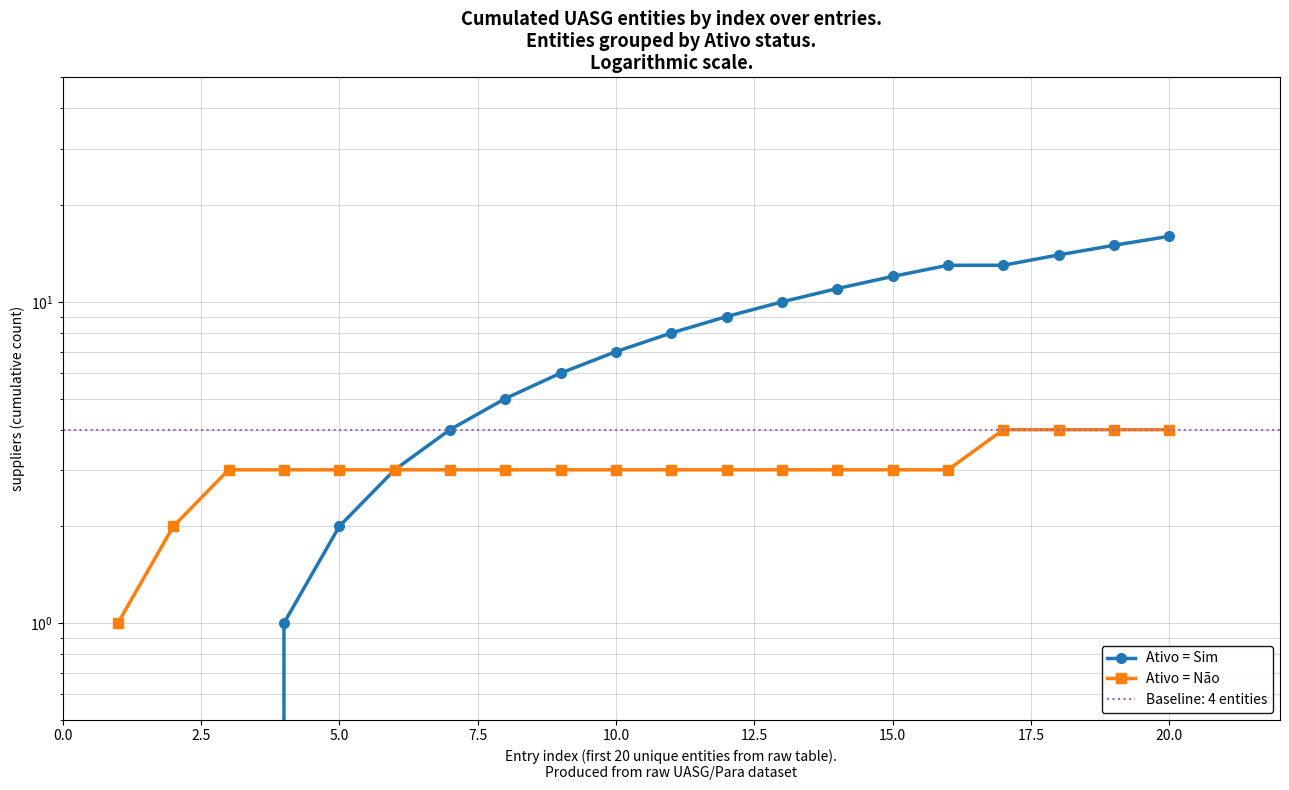

What is the maximum value for Ativo = Não?

4